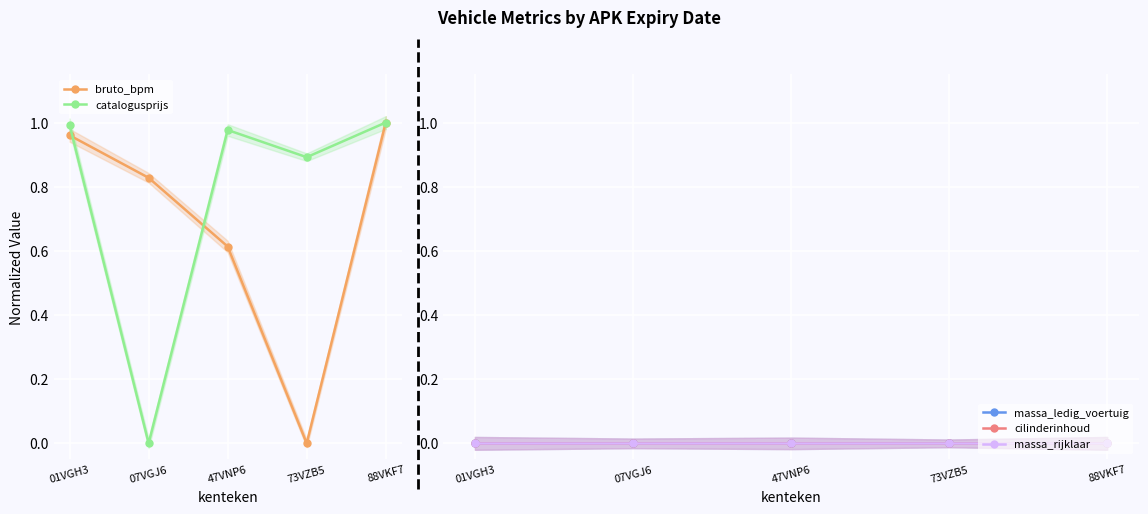

Reading left to right, list all the values displayed in this chart.

bruto_bpm: 01VGH3=1.0	07VGJ6=0.8	47VNP6=0.6	73VZB5=0.0	88VKF7=1.0
catalogusprijs: 01VGH3=1.0	07VGJ6=0.0	47VNP6=1.0	73VZB5=0.9	88VKF7=1.0
massa_ledig_voertuig: 01VGH3=0.0	07VGJ6=0.0	47VNP6=0.0	73VZB5=0.0	88VKF7=0.0
cilinderinhoud: 01VGH3=0.0	07VGJ6=0.0	47VNP6=0.0	73VZB5=0.0	88VKF7=0.0
massa_rijklaar: 01VGH3=0.0	07VGJ6=0.0	47VNP6=0.0	73VZB5=0.0	88VKF7=0.0